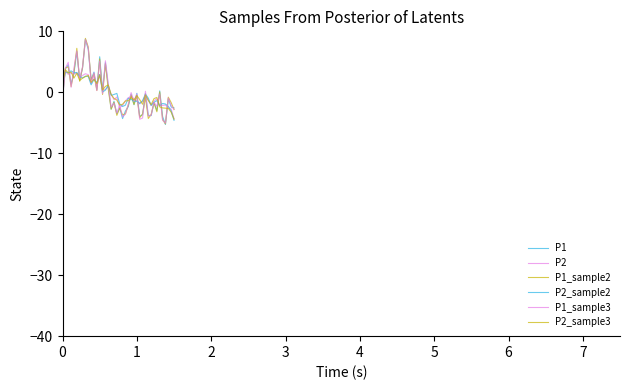

Is this an area chart (filled region under the line)?

No